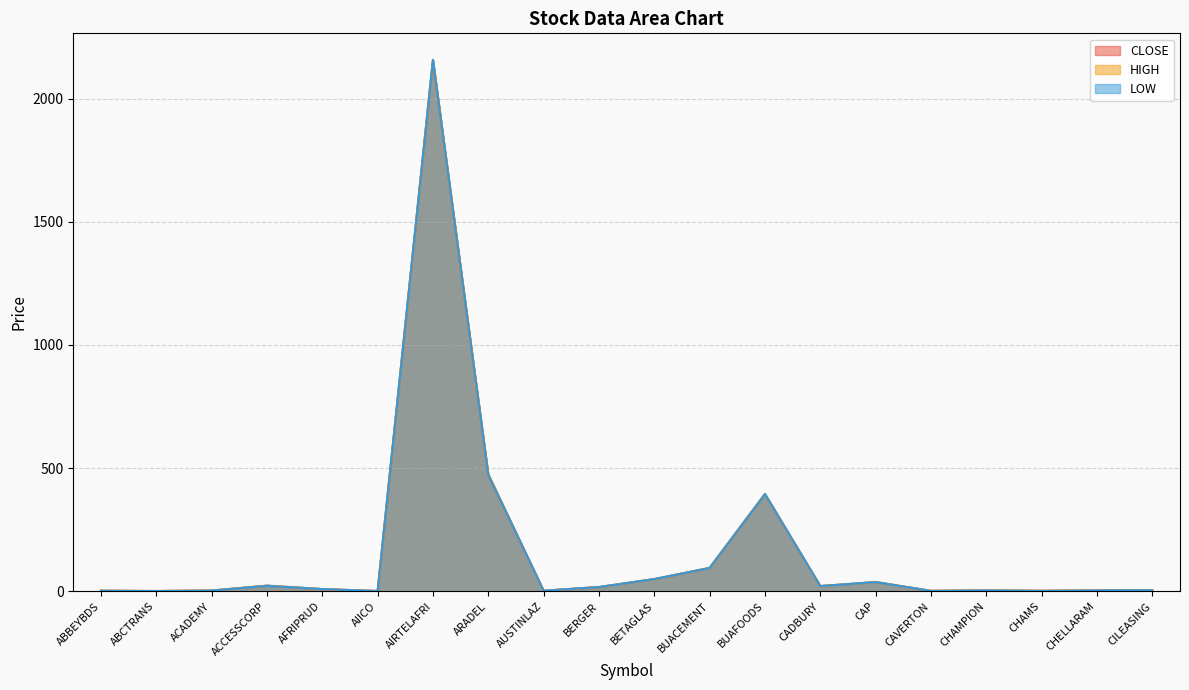

Is it true that LOW equals 95.0 at BUACEMENT?

True